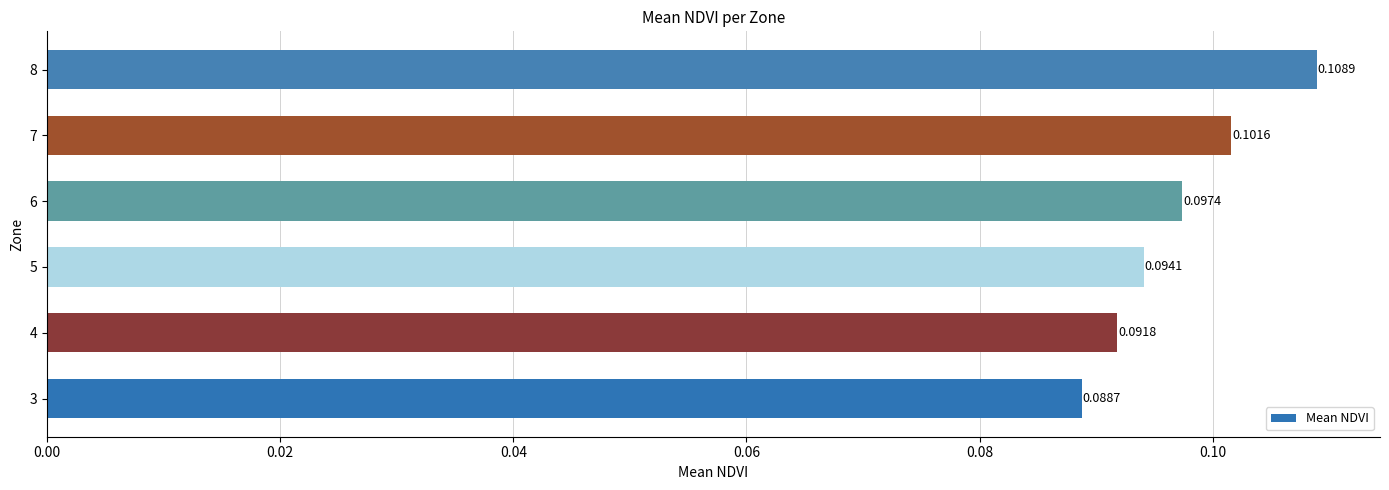

Rank the categories by value from lowest to highest.

3, 4, 5, 6, 7, 8